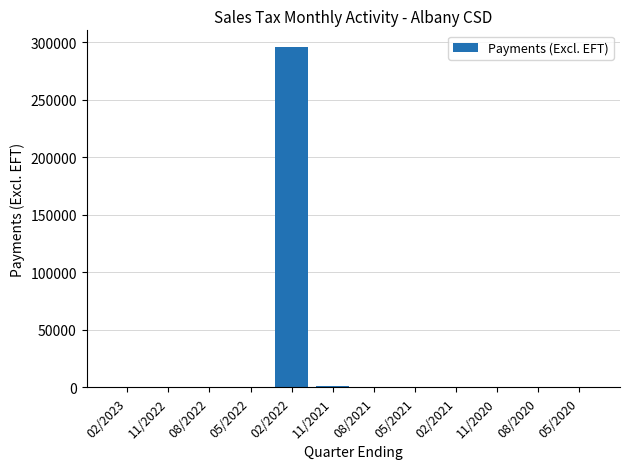

Is it true that the value at 02/2022 is 438047.4?

False